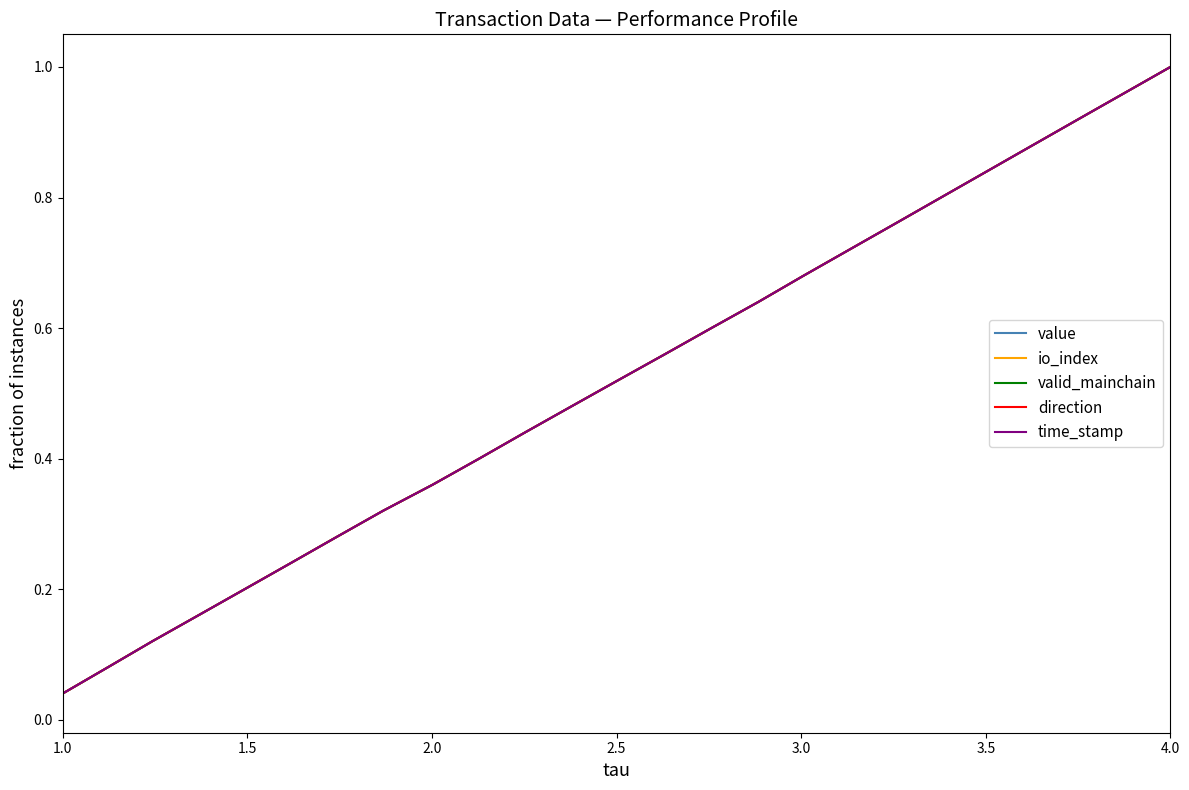

Is this an area chart (filled region under the line)?

No